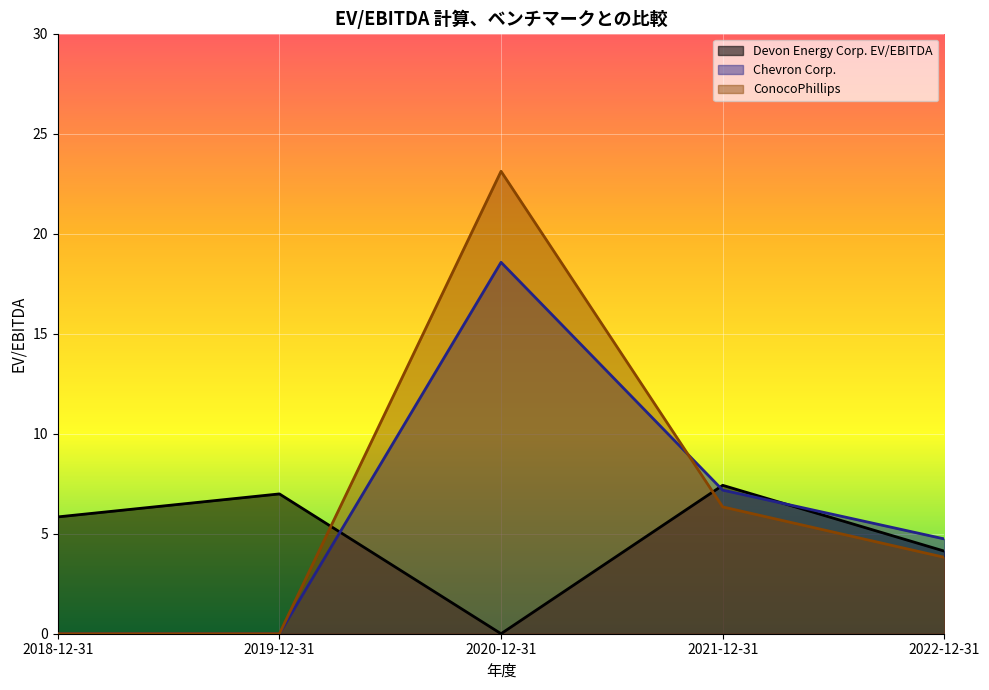

True or false: ConocoPhillips and Chevron Corp. intersect in this chart.

True